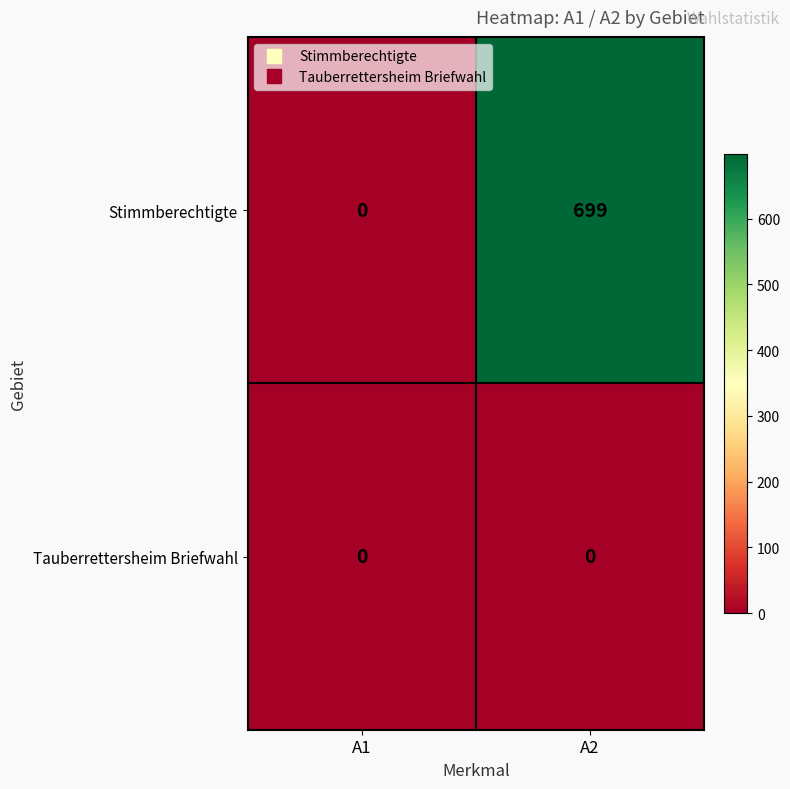

What is the spread (max minus min) of values at A2?

699